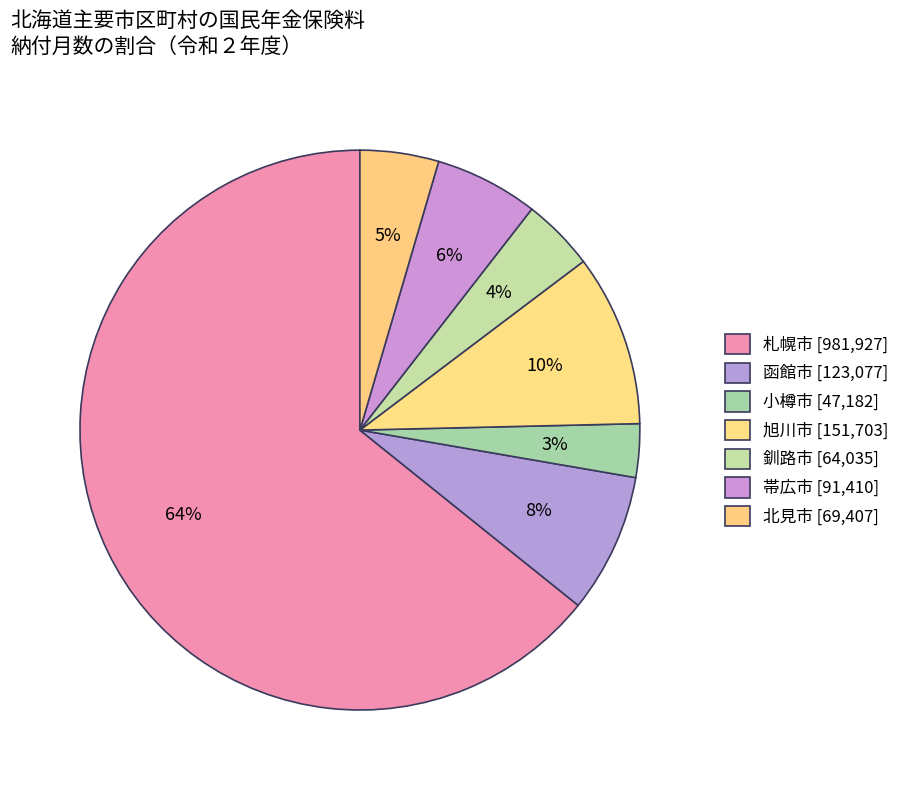

Count the number of slices in the pie.

7